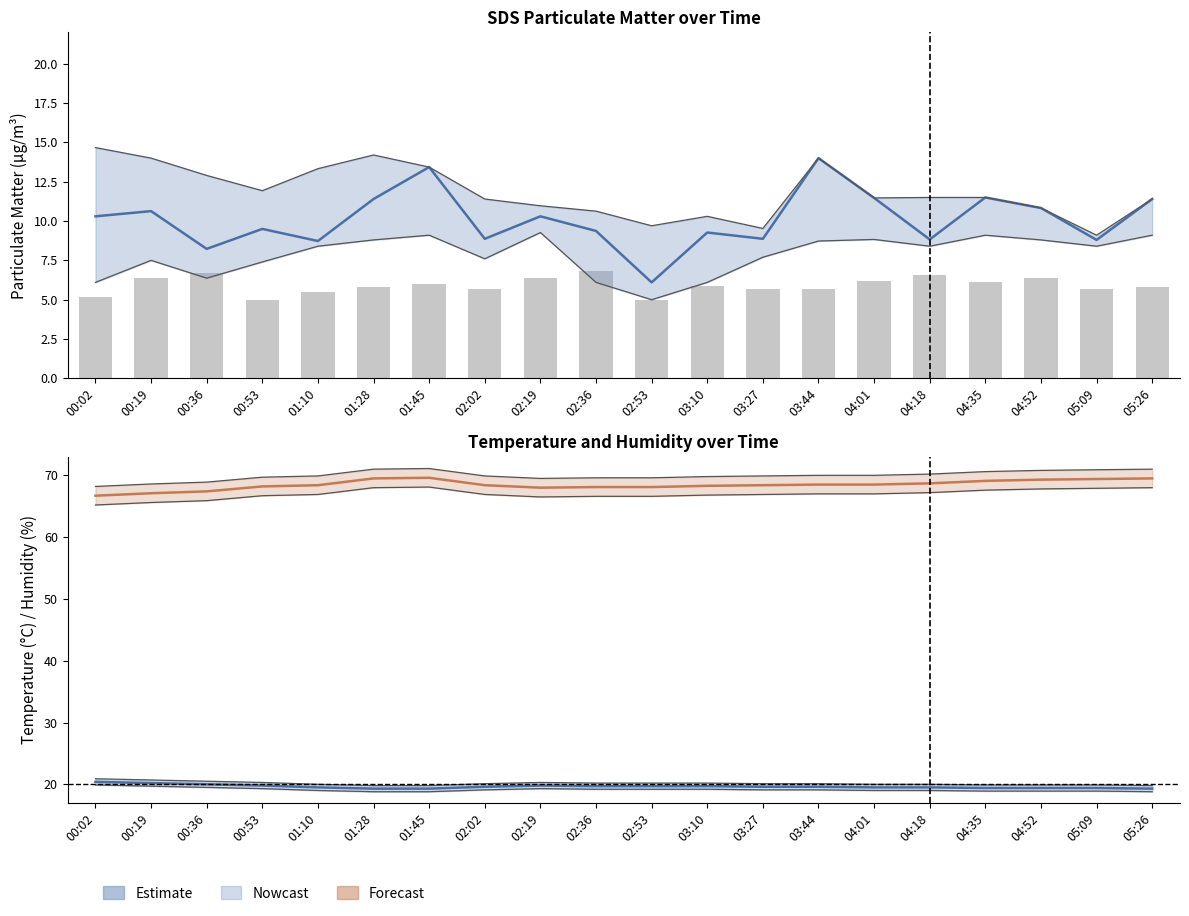

How many series are shown in this chart?

4